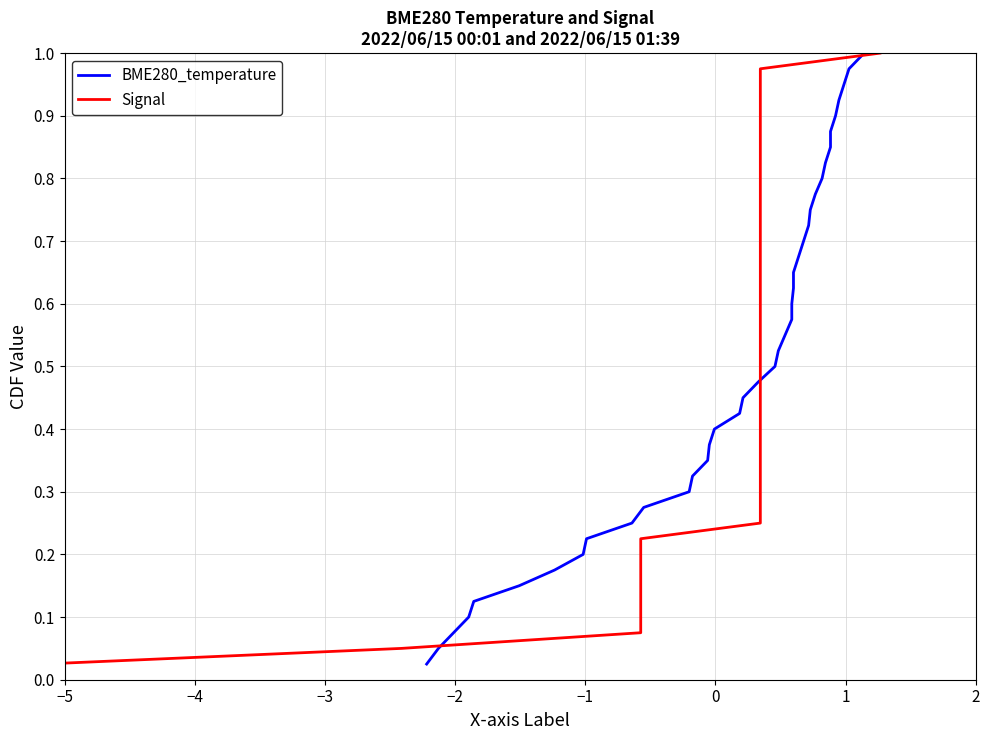

Is it true that BME280_temperature equals 1.2 at 27?

False